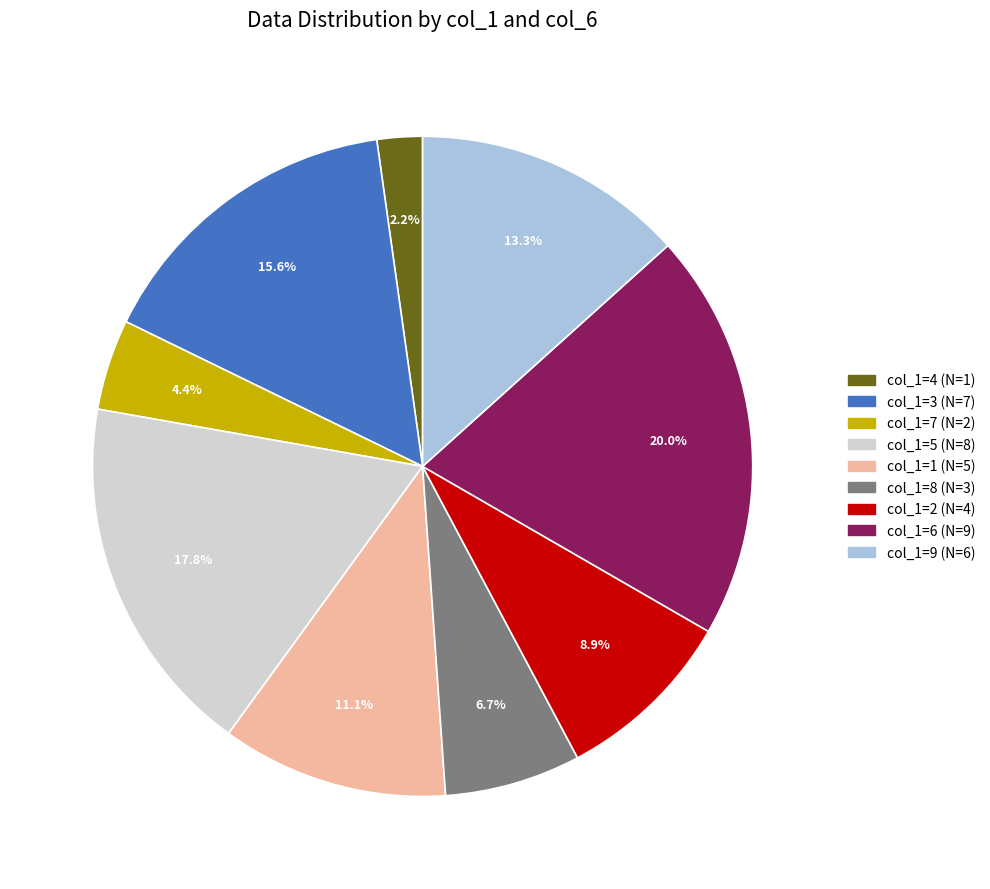

Between col_1=9 (N=6) and col_1=6 (N=9), which is larger?

col_1=6 (N=9)